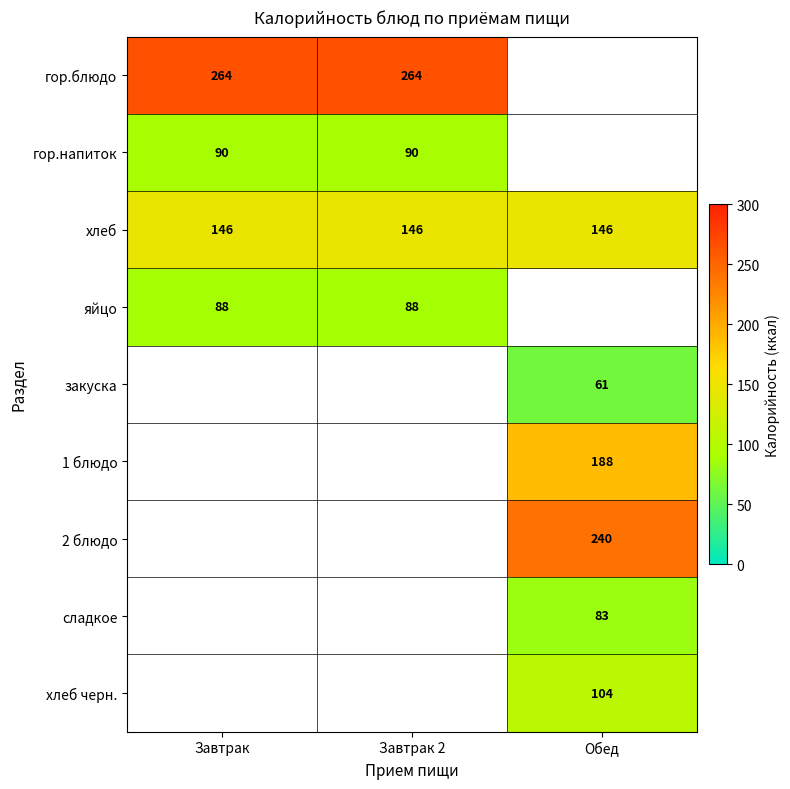

The value of 2 блюдо at Обед is 240.0. True or false?

True